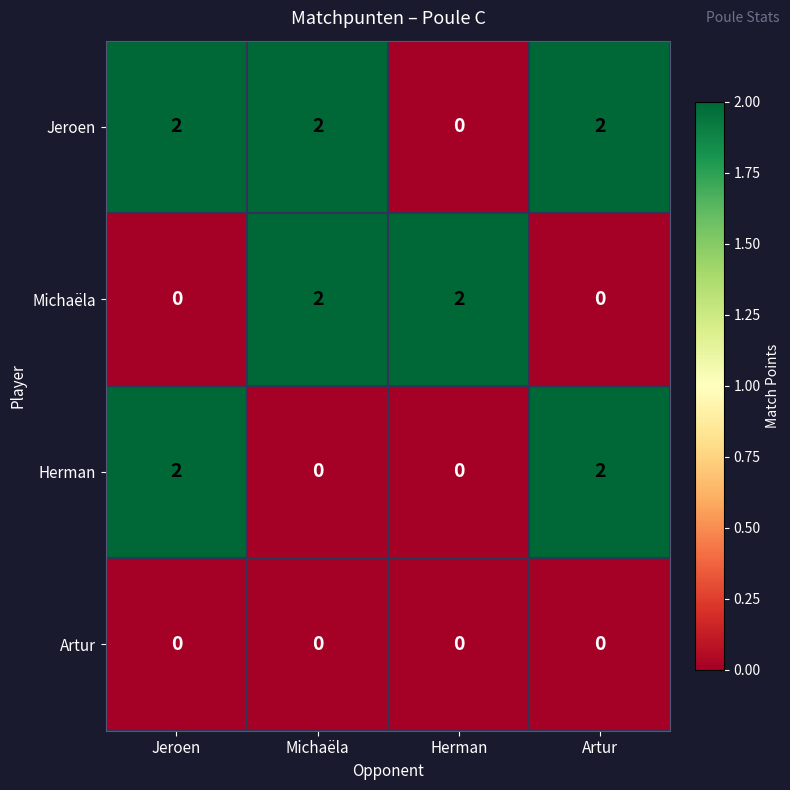

The Michaëla series shows 0 at Jeroen. True or false?

True